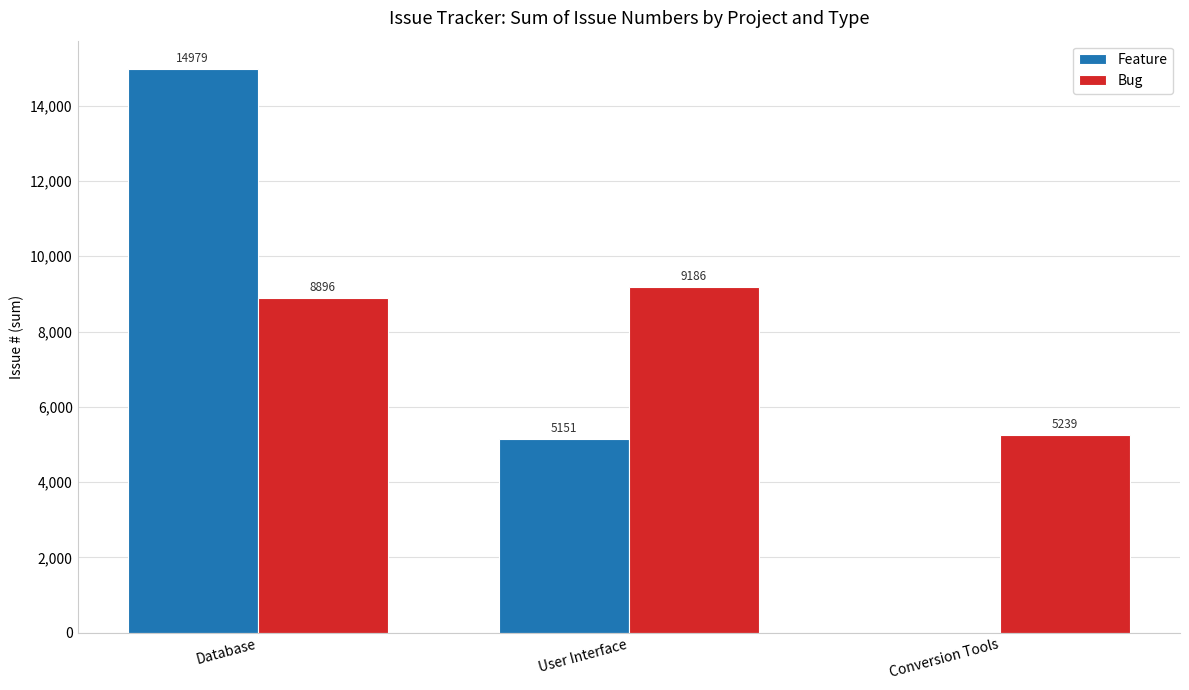

The value of Bug at Conversion Tools is 7377. True or false?

False